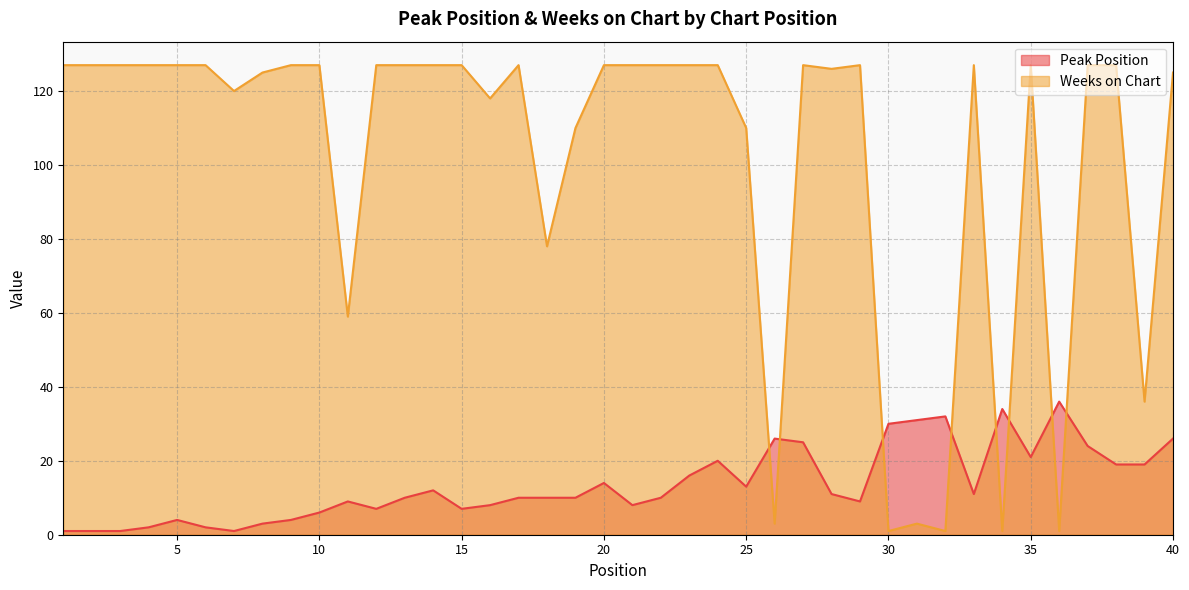

Which series changed the most between 16 and 25?

Weeks on Chart